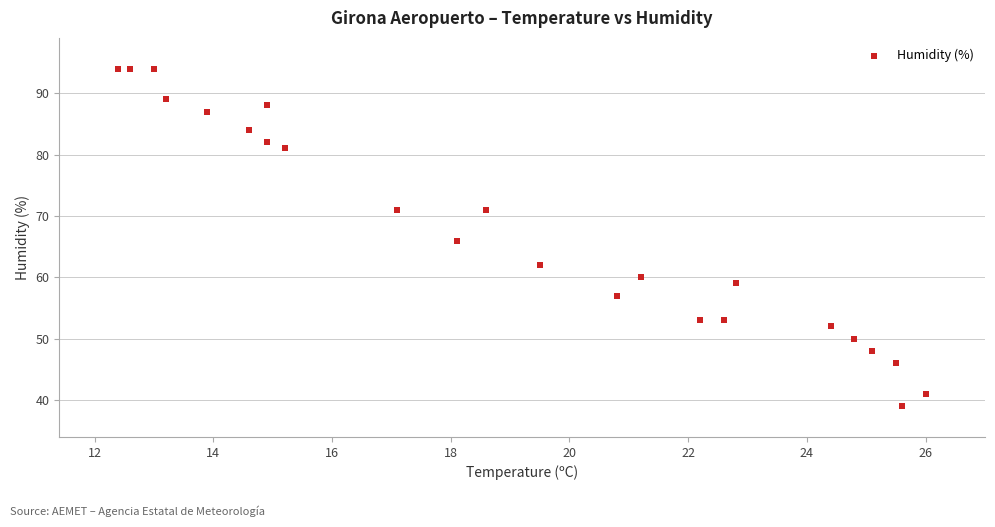

What is the range of Y values (max minus min)?

55